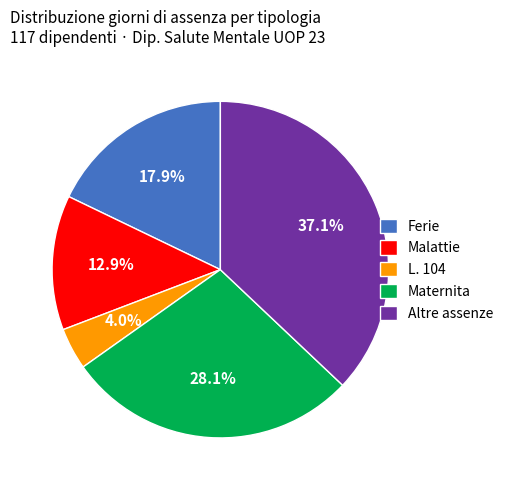

What is the ratio of the value at L. 104 to the value at Ferie?

0.2